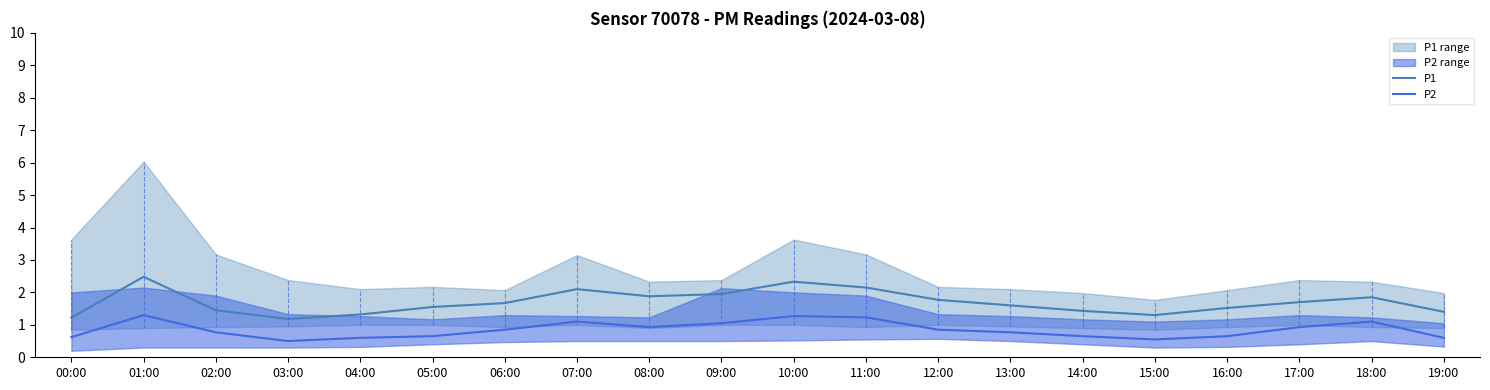

Rank the series by their maximum value, from highest to lowest.

P1, P2